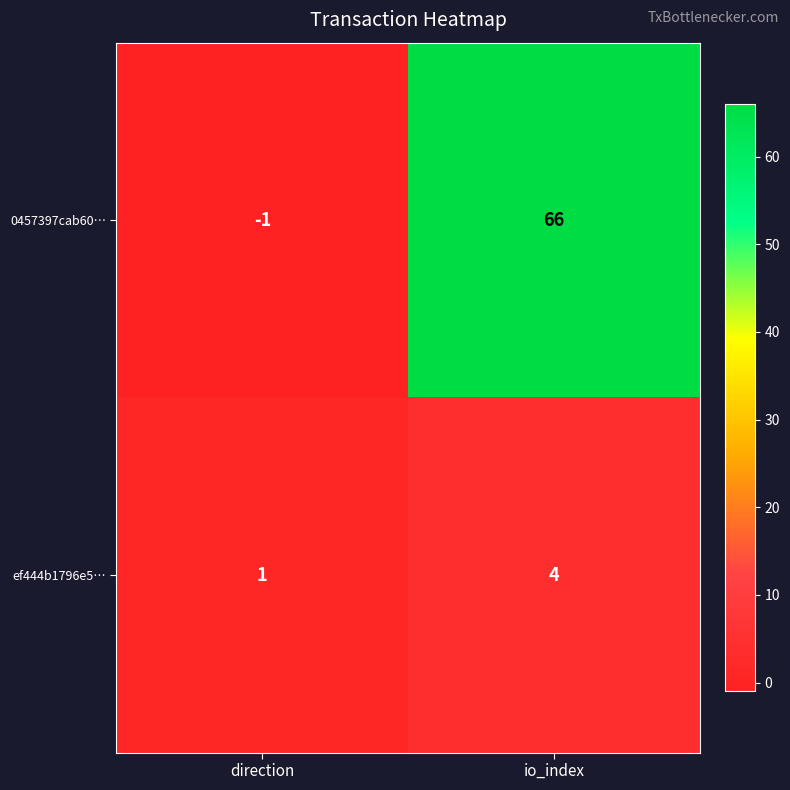

Reading right to left, list all the values displayed in this chart.

0457397cab60…: io_index=66	direction=-1
ef444b1796e5…: io_index=4	direction=1